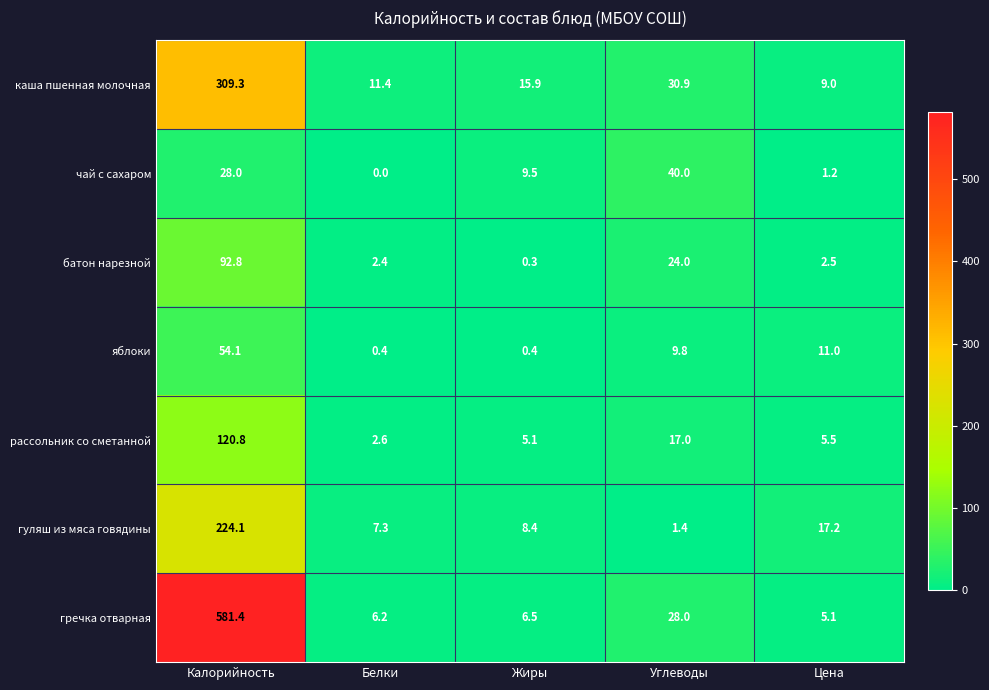

At which category does the chart reach its minimum across all series?

Белки